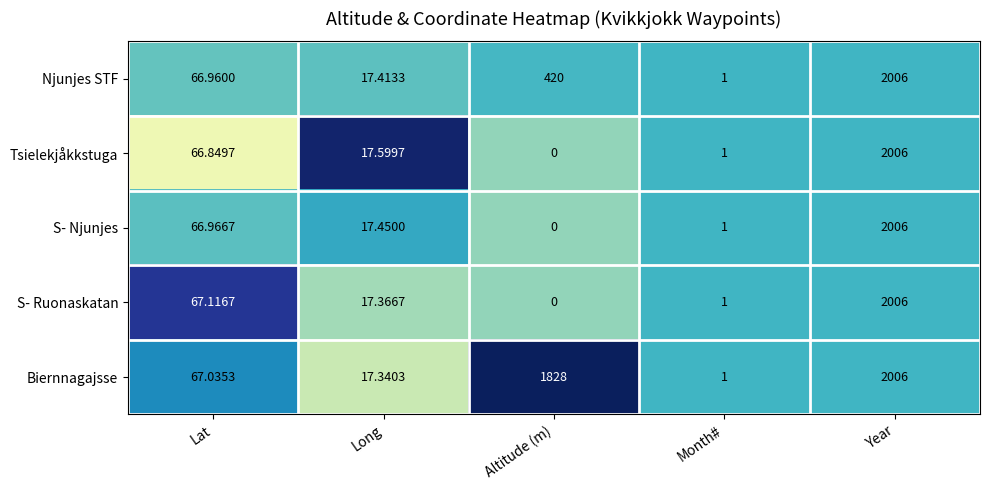

Which category has the lowest value in the Tsielekjåkkstuga series?

Altitude (m)